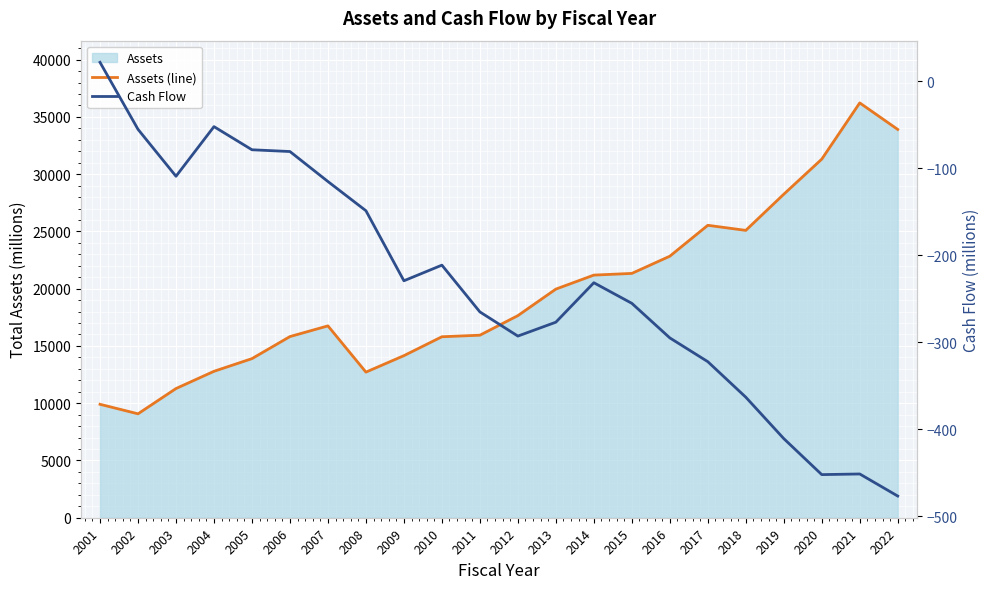

True or false: Assets (line) and Cash Flow cross at least once.

False